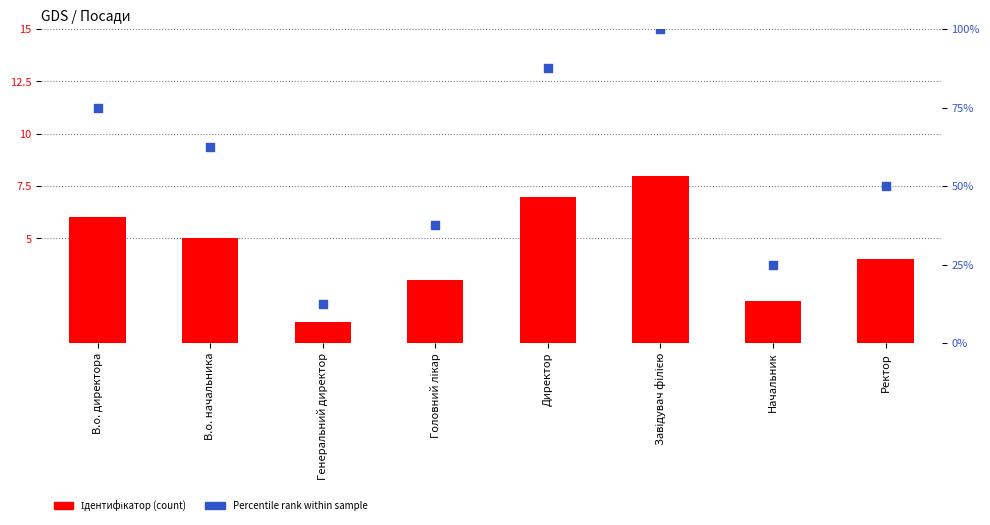

What are all the series names shown in the legend?

Ідентифікатор, Percentile rank